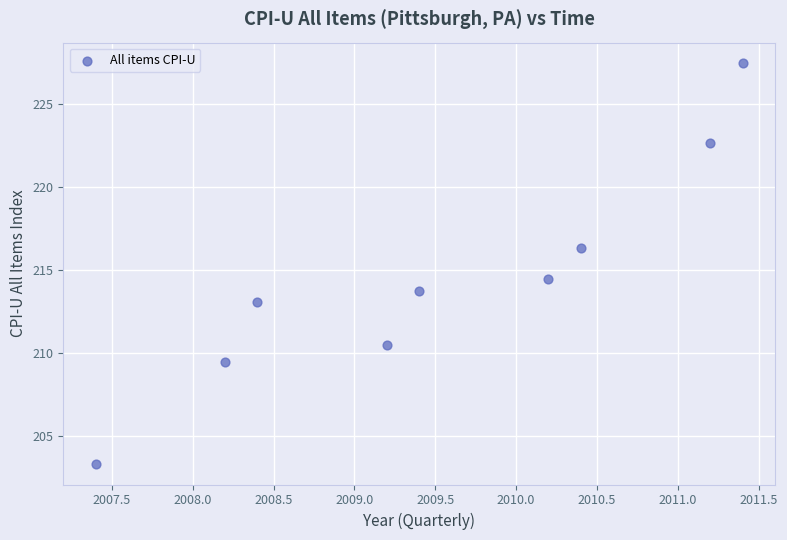

What is the average Y value?

214.6